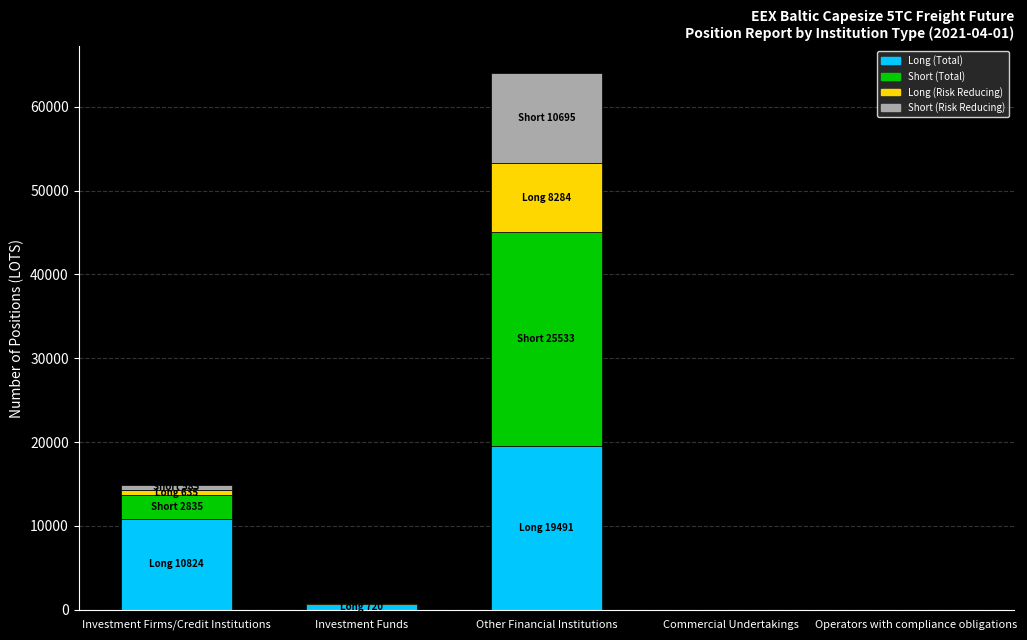

At which label does Long (Total) reach its peak?

Other Financial Institutions